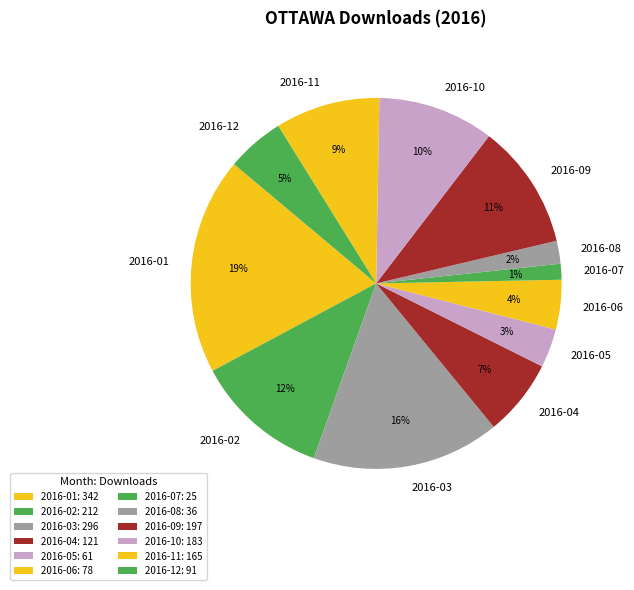

Which has a higher value, 2016-08 or 2016-01?

2016-01